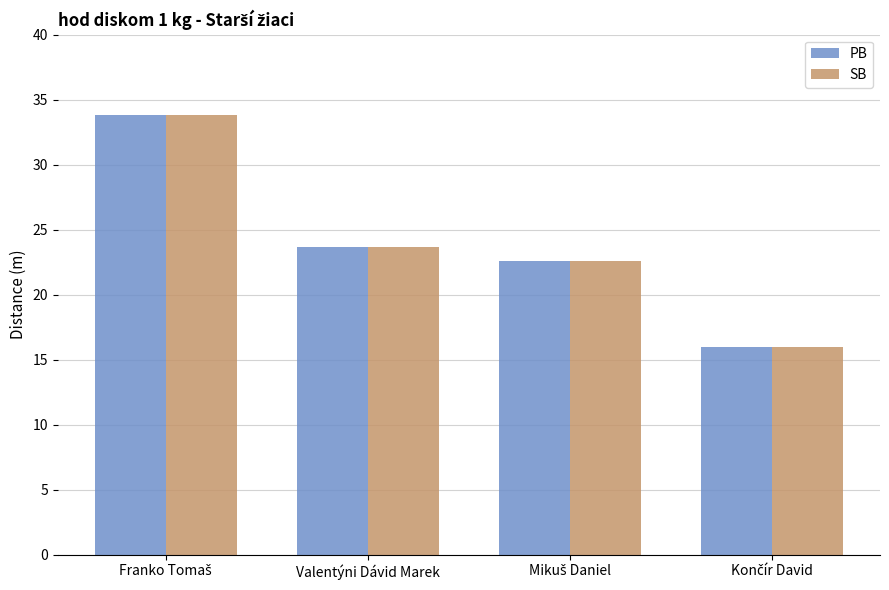

Is it true that SB equals 32.5 at Valentýni Dávid Marek?

False